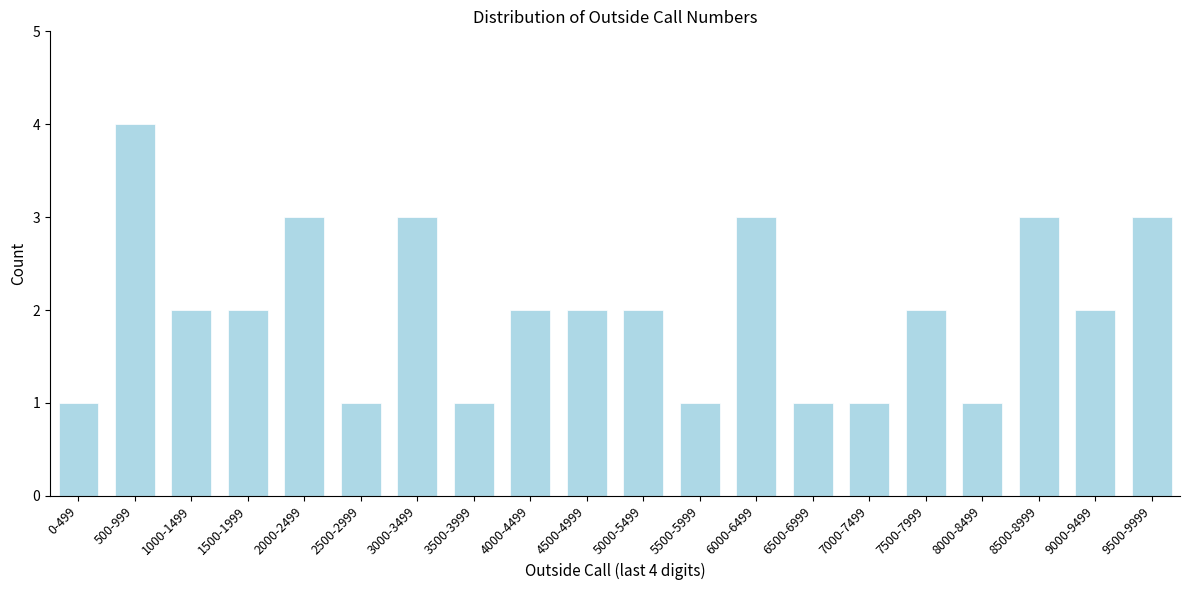

Reading right to left, what are all the values shown in this chart?

3	2	3	1	2	1	1	3	1	2	2	2	1	3	1	3	2	2	4	1